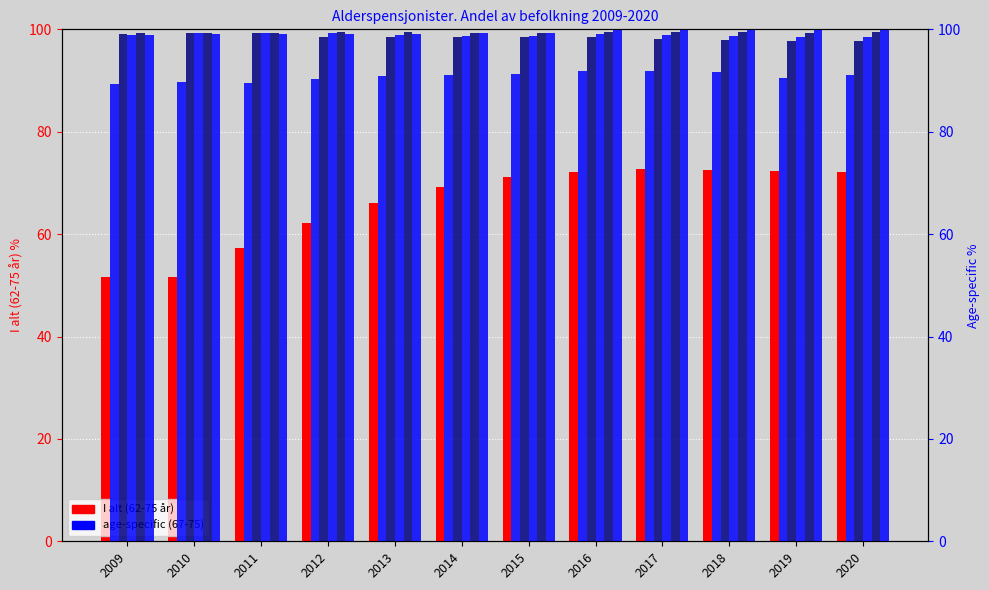

Rank the categories by value from lowest to highest.

2010, 2009, 2011, 2012, 2013, 2014, 2015, 2020, 2016, 2019, 2018, 2017